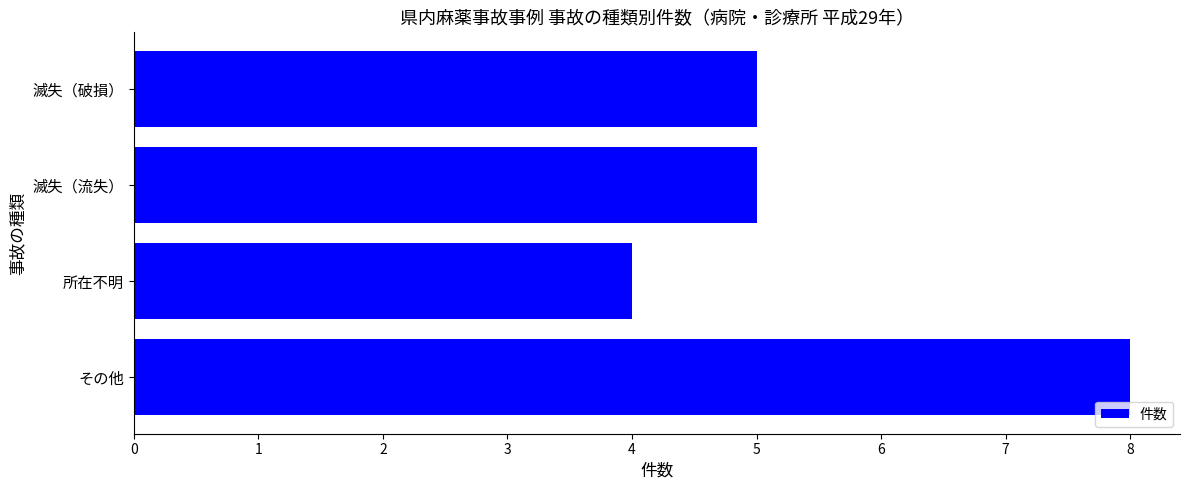

Which has a higher value, その他 or 滅失（破損）?

その他